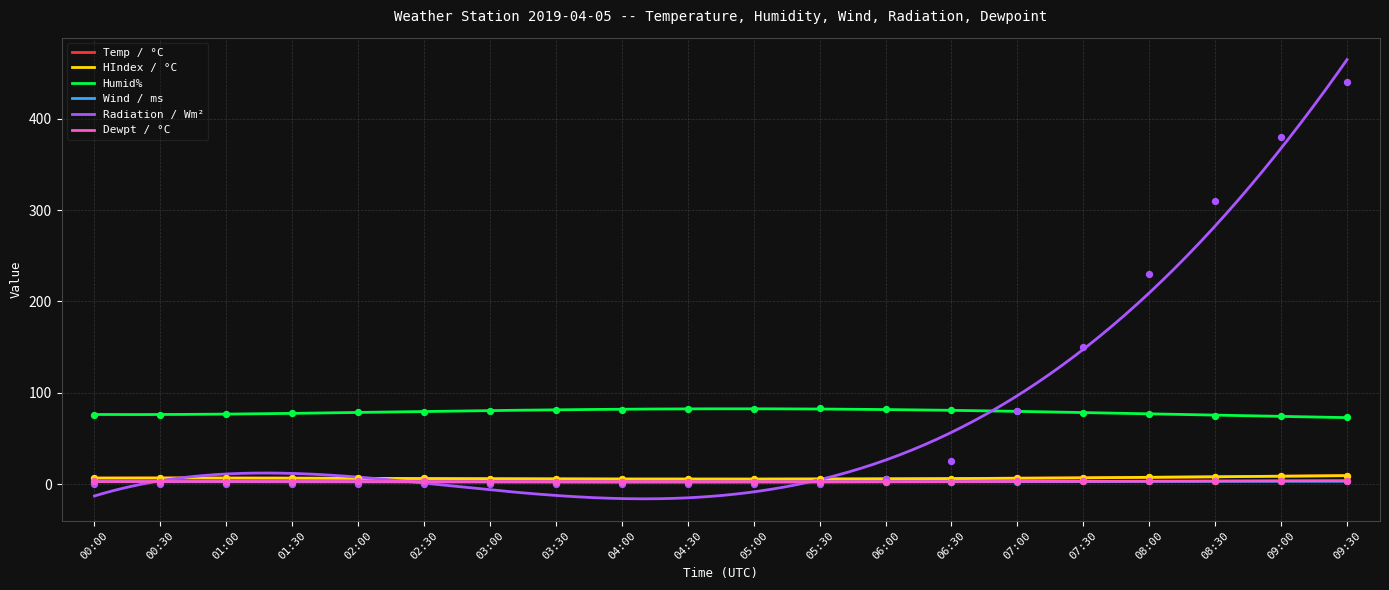

What are all the series names shown in the legend?

Temp / °C, HIndex / °C, Humid%, Wind / ms, Radiation / Wm², Dewpt / °C